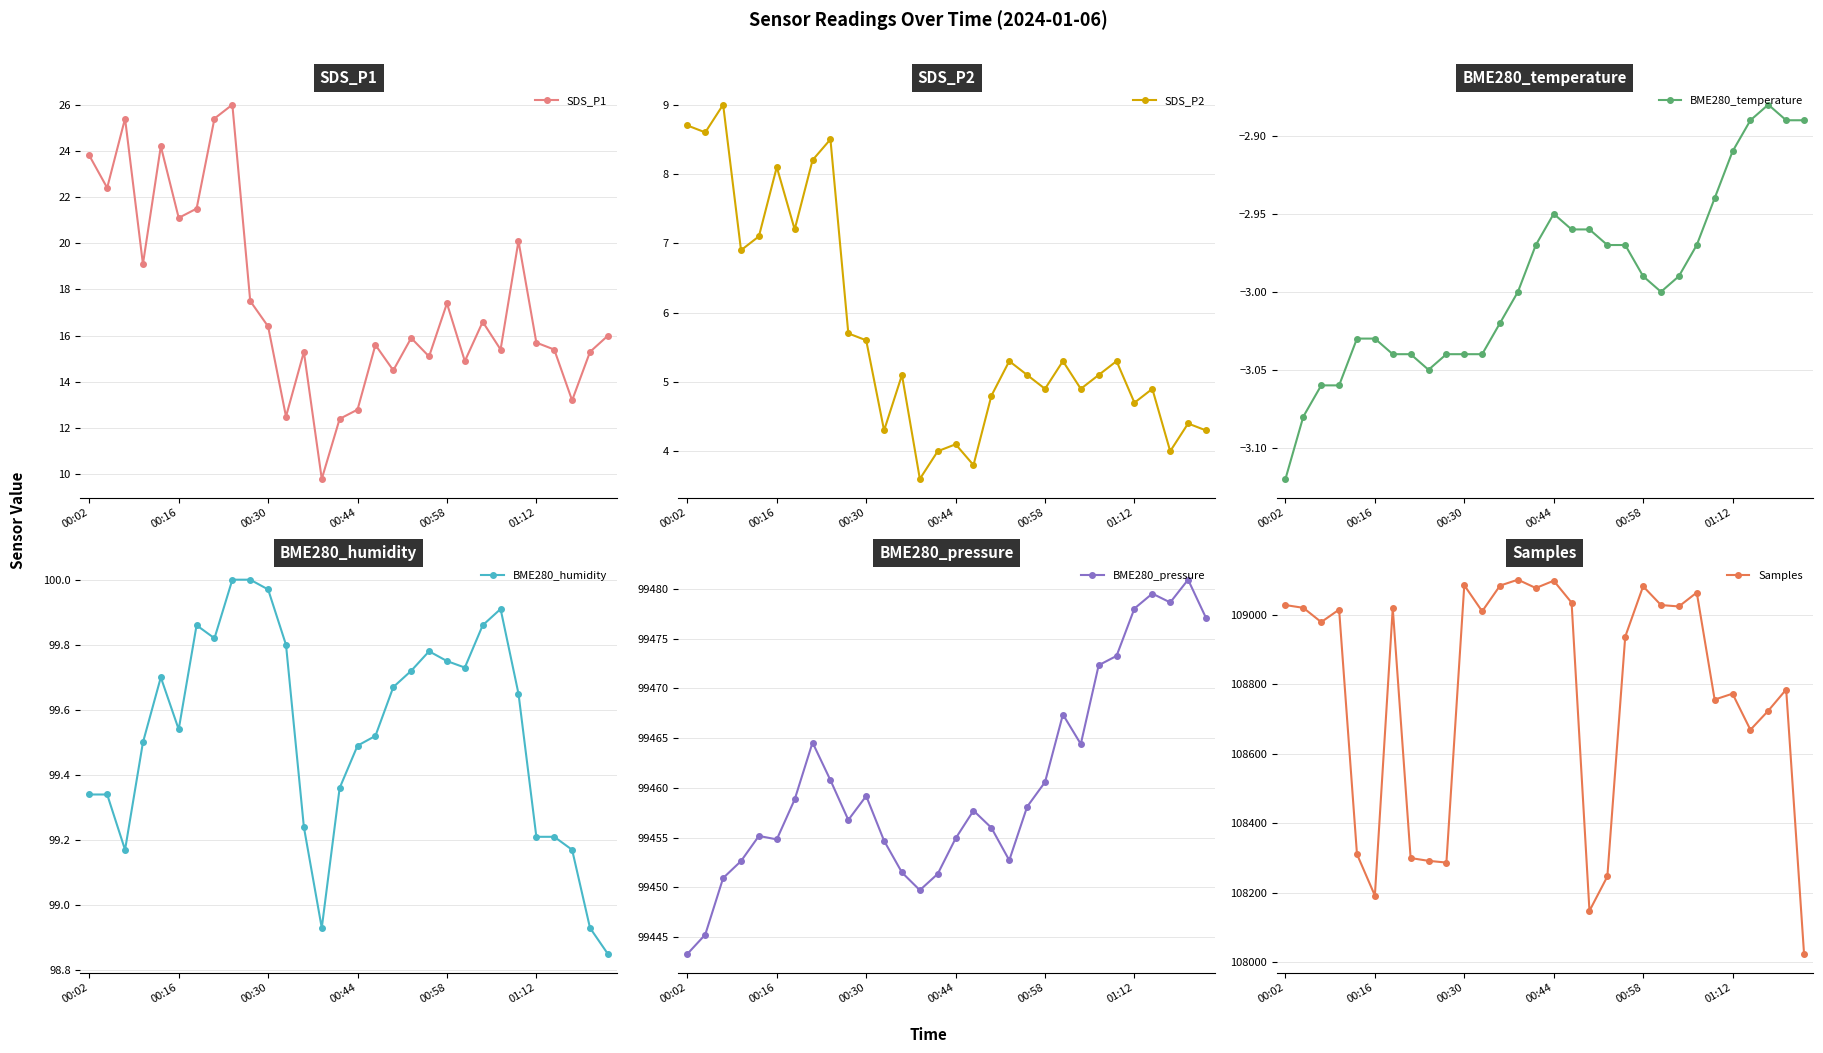

What is the average value of the BME280_pressure series?

99460.7